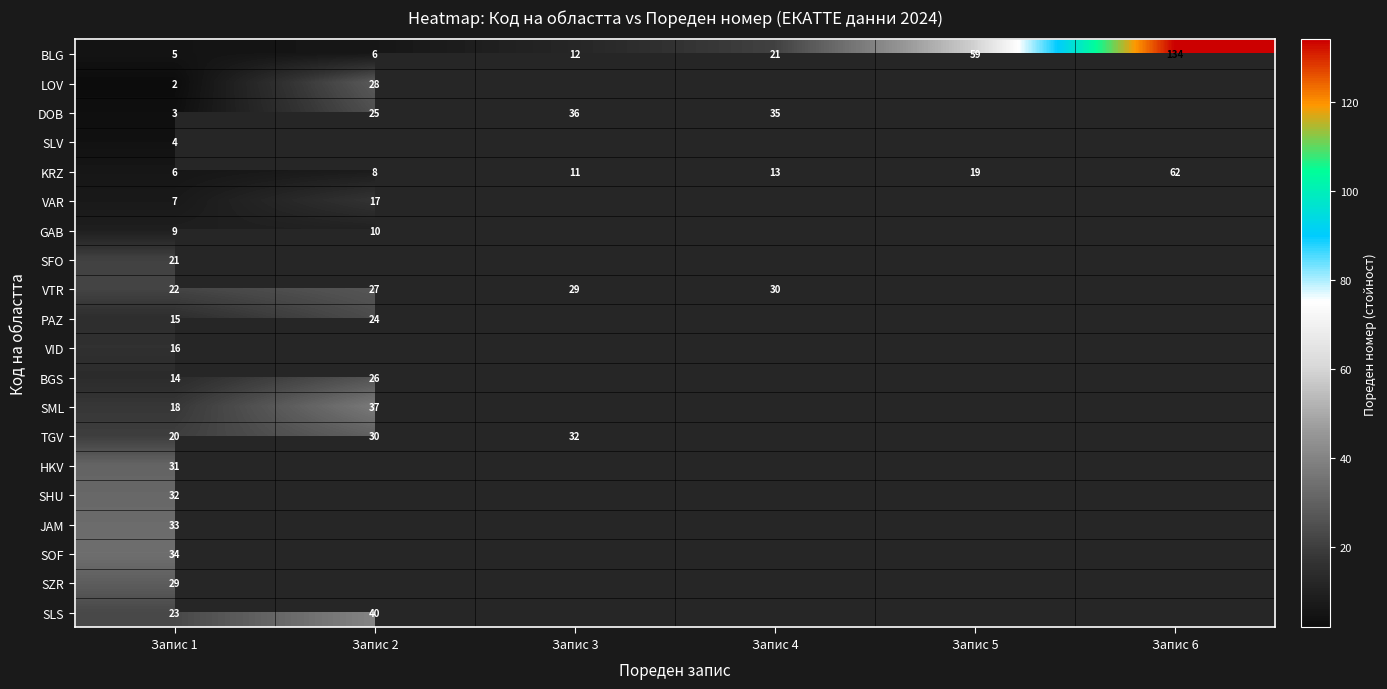

How many data points does each series have?

6